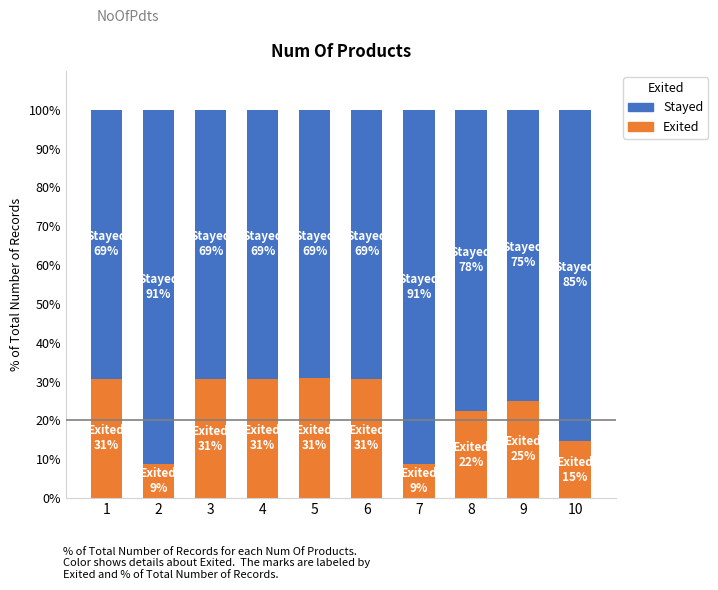

How many values in the Exited series exceed 30?

5